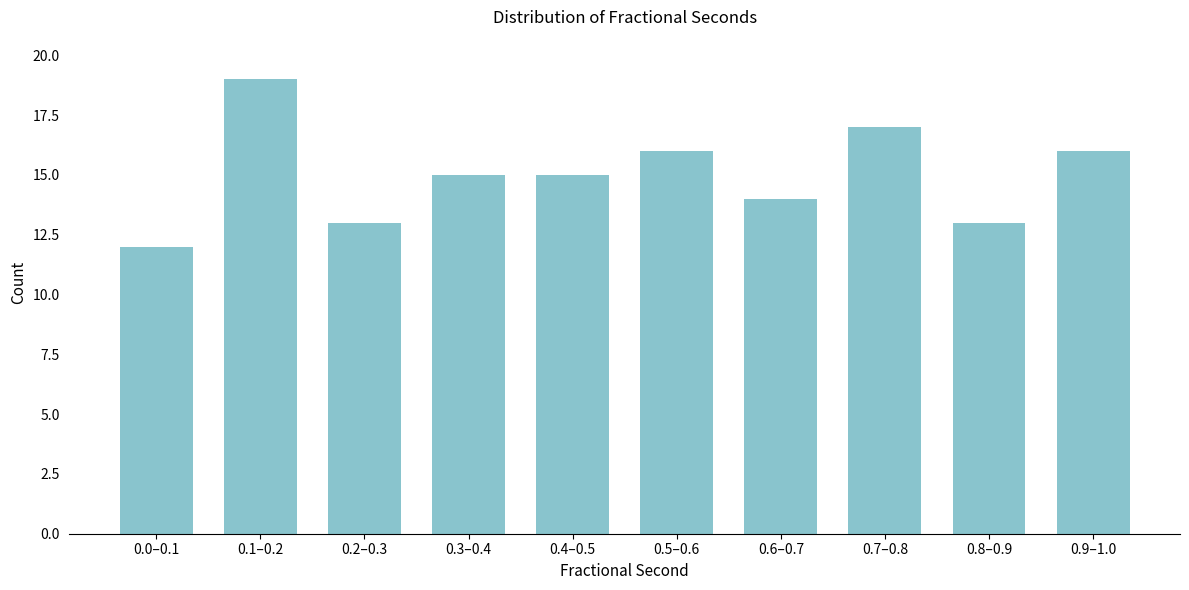

Reading right to left, transcribe all the data shown in this chart.

16	13	17	14	16	15	15	13	19	12